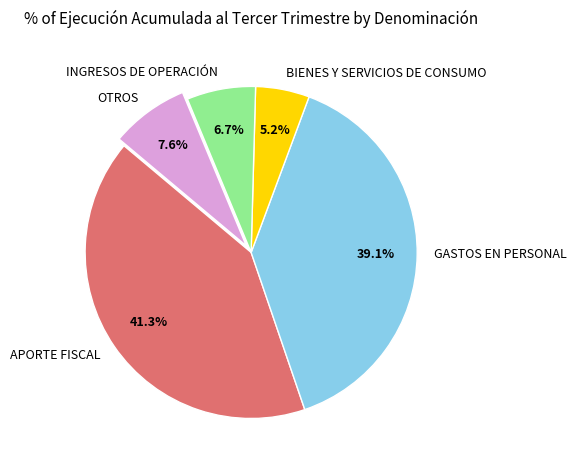

Which has a higher value, GASTOS EN PERSONAL or BIENES Y SERVICIOS DE CONSUMO?

GASTOS EN PERSONAL